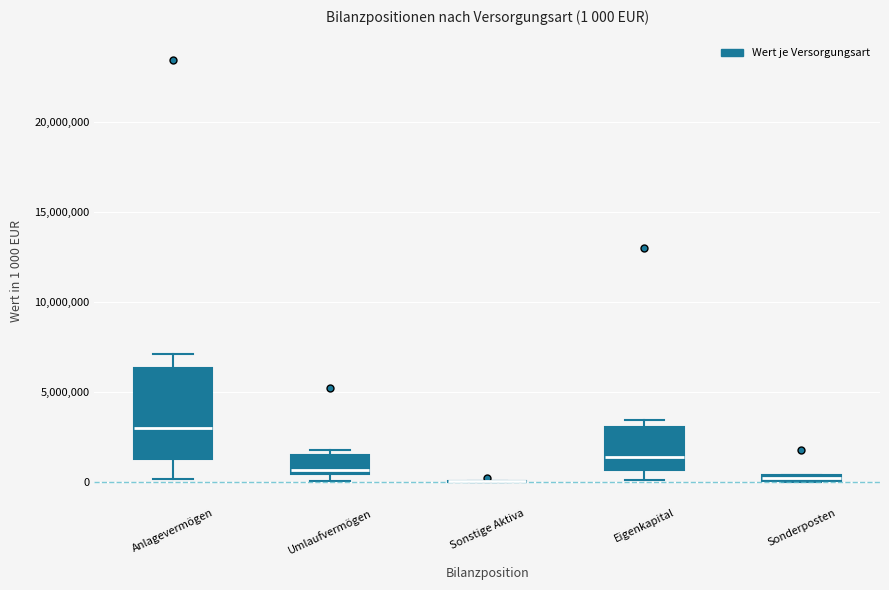

Comparing the boxes themselves (not the whiskers), which one is the tallest?

Anlagevermögen